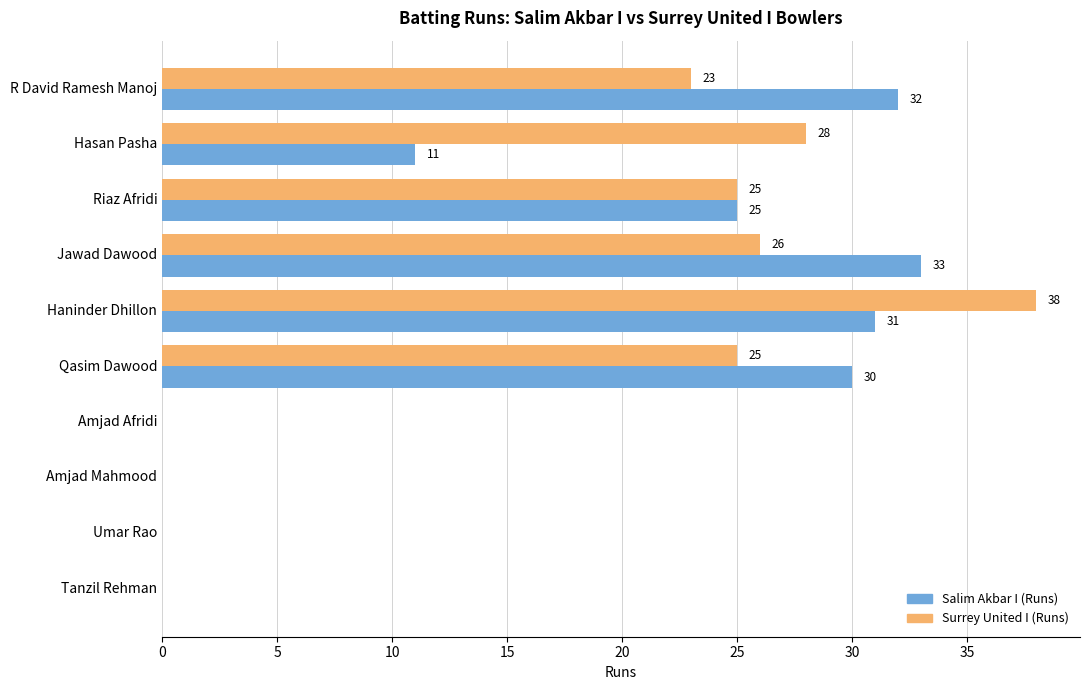

The value of Surrey United I (Runs) at R David Ramesh Manoj is 41. True or false?

False